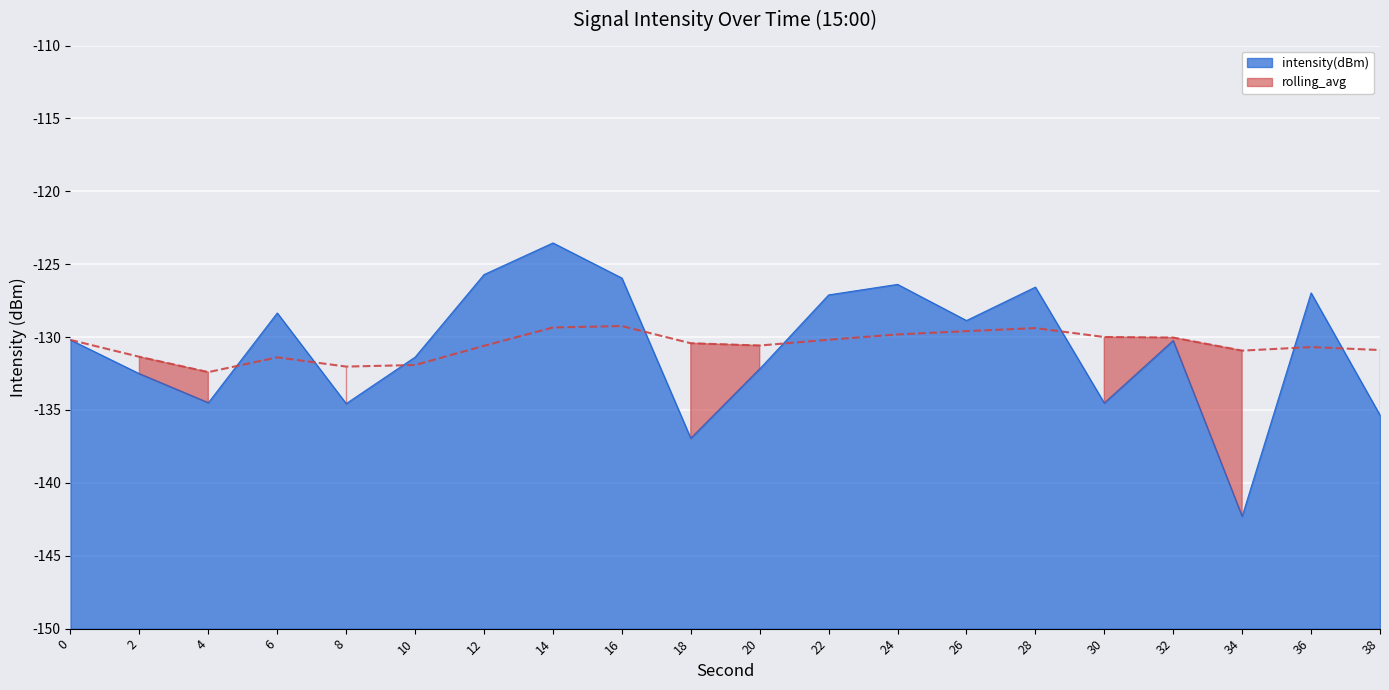

In rolling_avg, how many points are higher than both neighbors (excluding endpoints)?

4